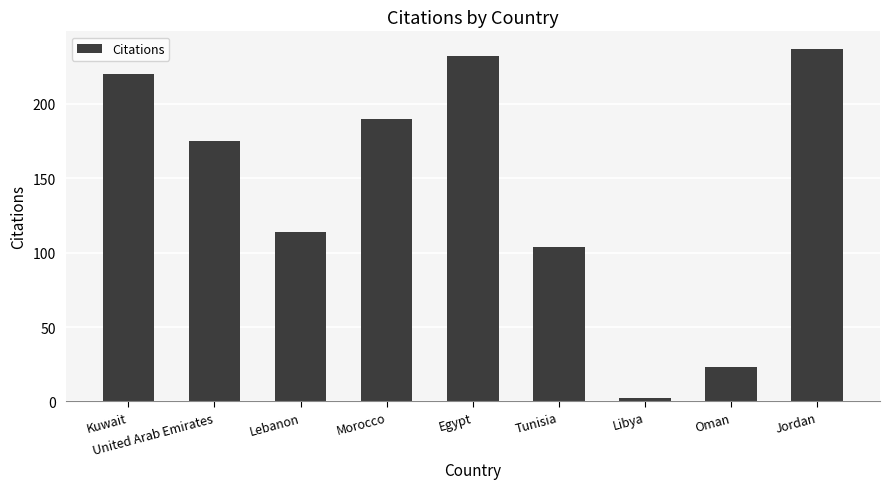

List the labels in order of value, smallest first.

Libya, Oman, Tunisia, Lebanon, United Arab Emirates, Morocco, Kuwait, Egypt, Jordan